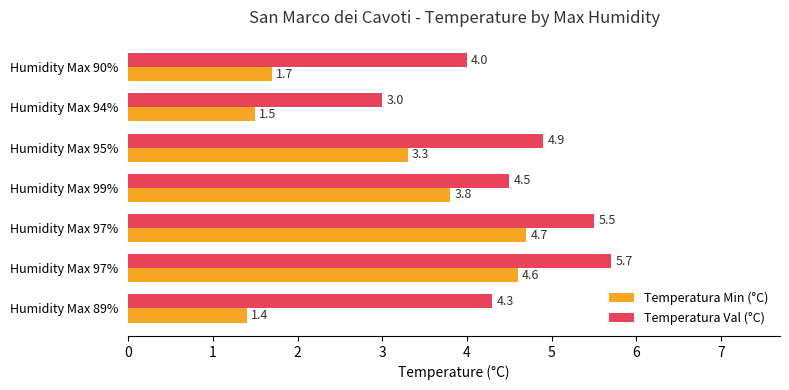

What is the minimum value for Temperatura Min (°C)?

1.4